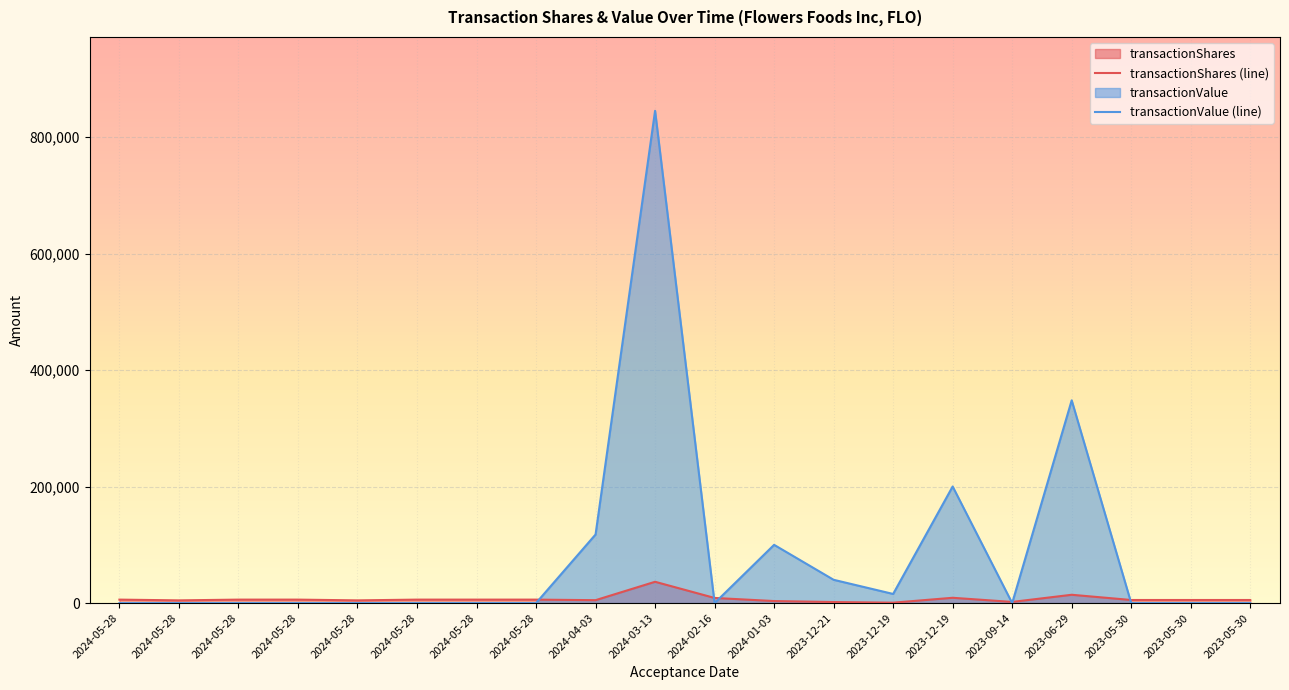

Which has a higher value, 2024-02-16 or 2024-03-13?

2024-03-13